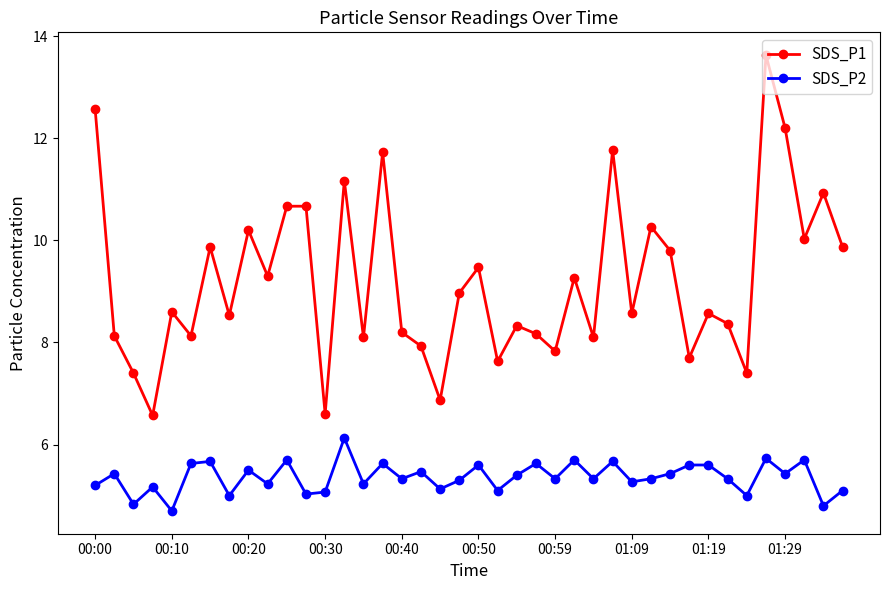

Count the number of data series in this chart.

2